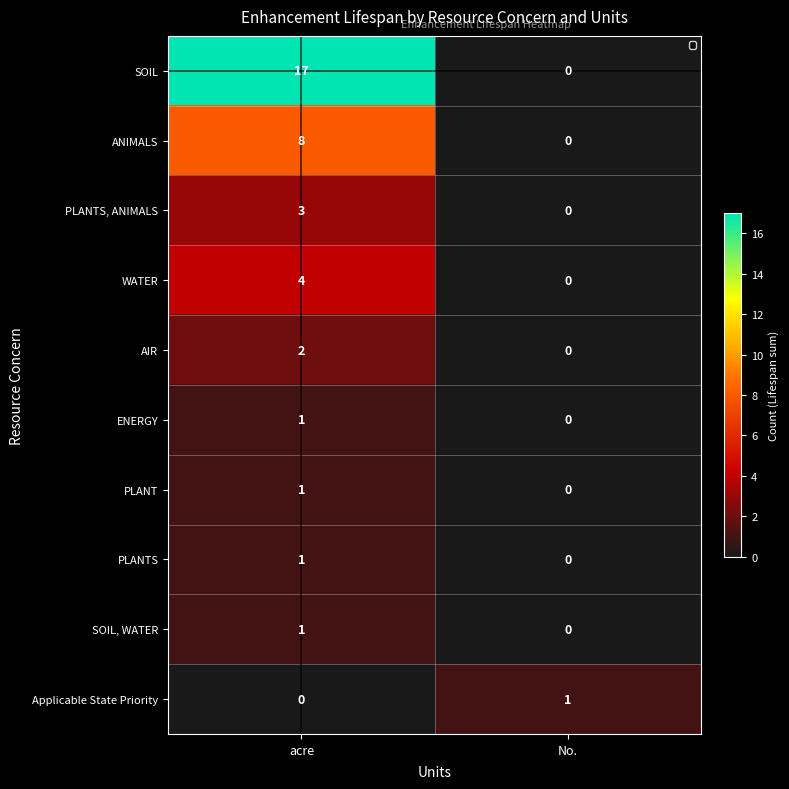

Which series has the largest total across all categories?

SOIL